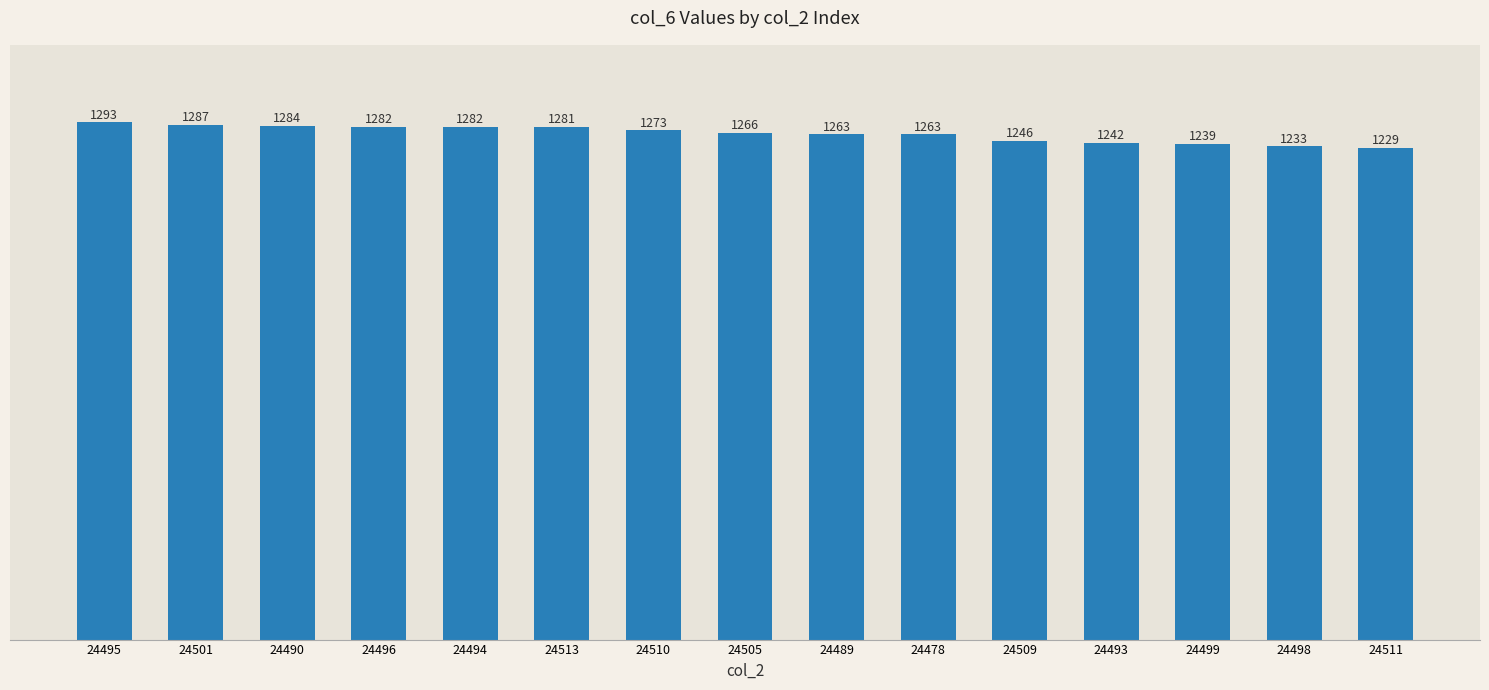

How many bars are there in total?

15